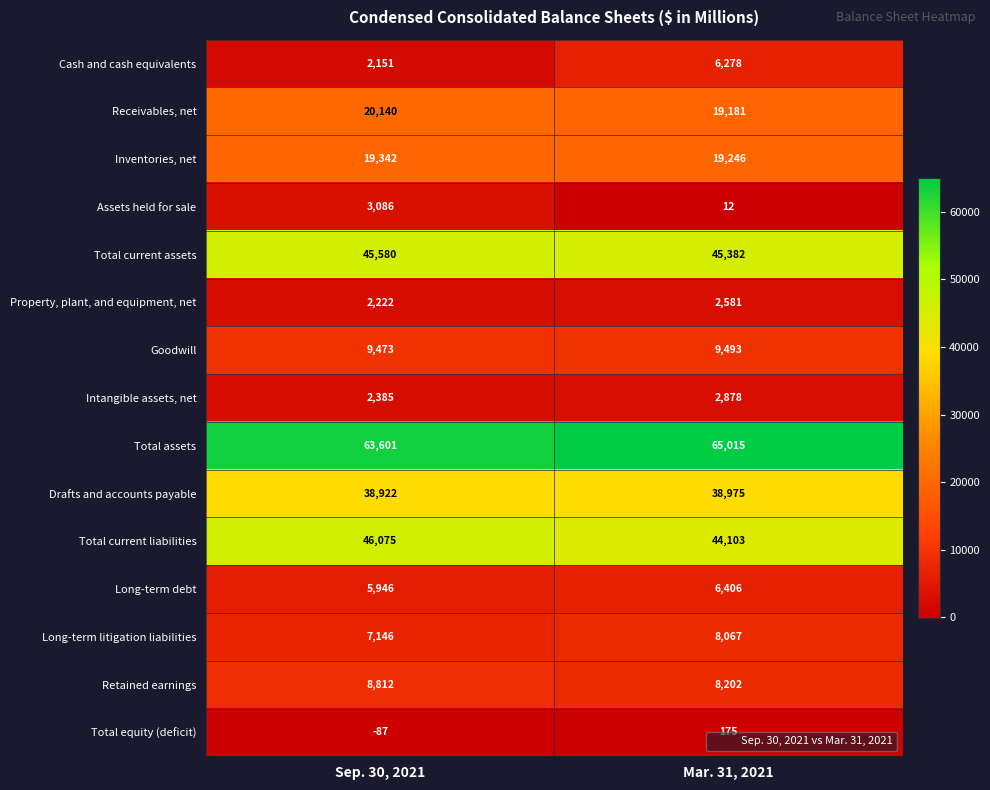

Which series has the largest range (max minus min)?

Cash and cash equivalents